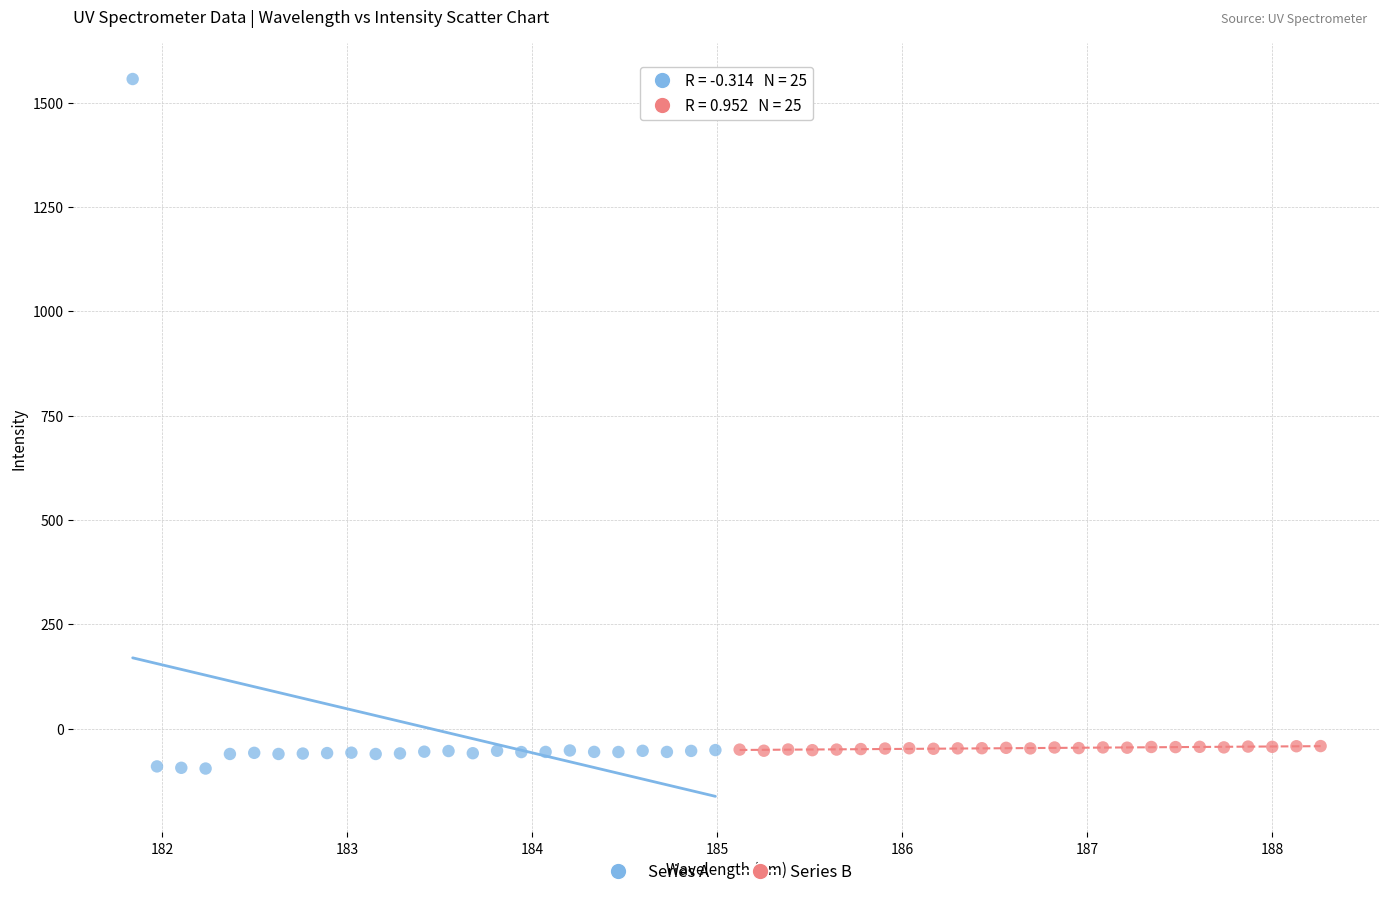

Which series contains the highest Y value?

Series A